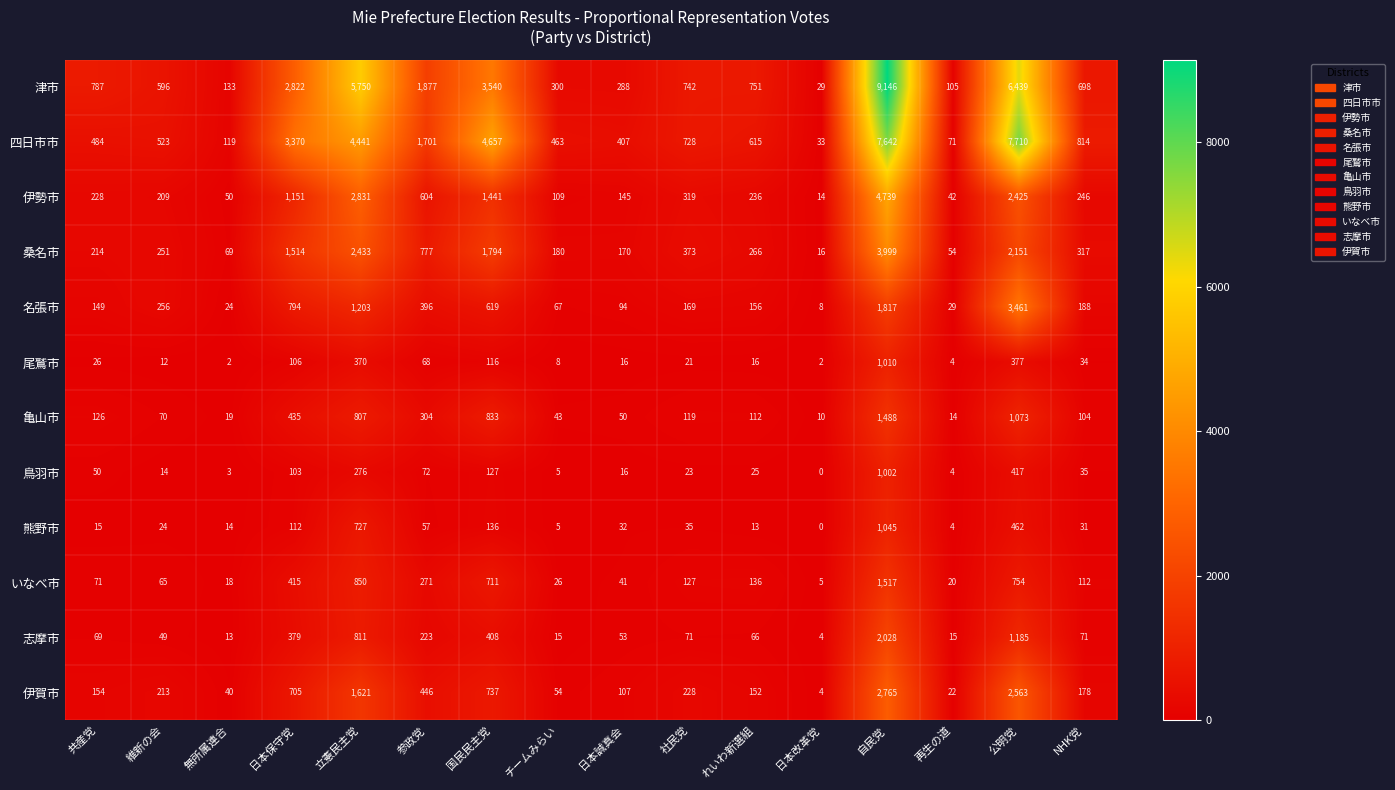

True or false: 鳥羽市 has a value of 14 at 共産党.

False